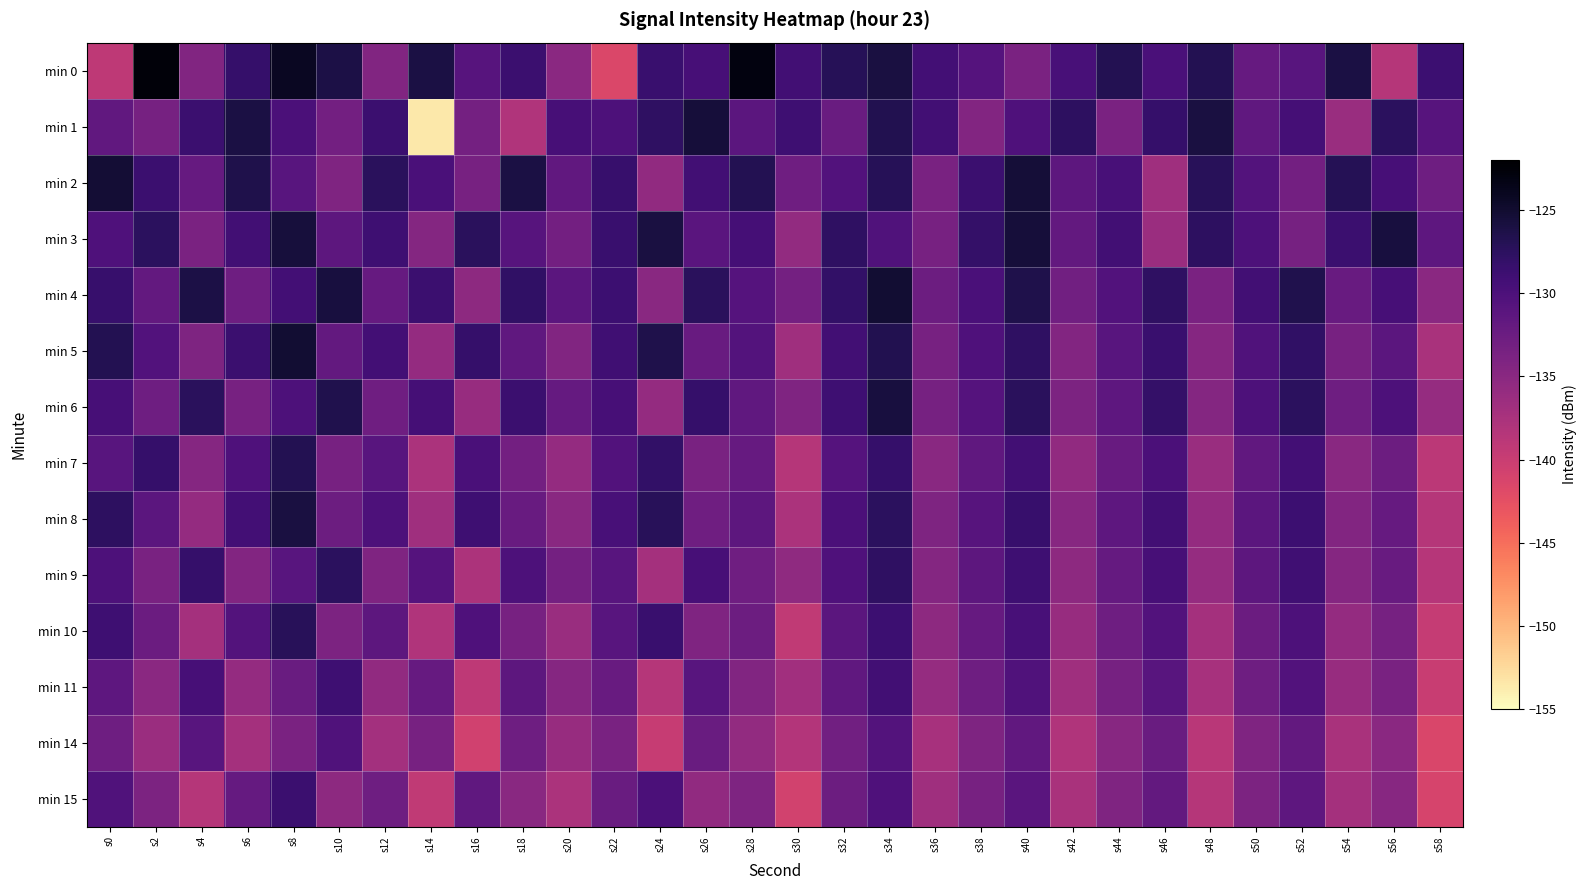

At s26, list the series in order from smallest to largest.

min 15, min 10, min 7, min 8, min 14, min 5, min 3, min 11, min 0, min 9, min 2, min 6, min 4, min 1